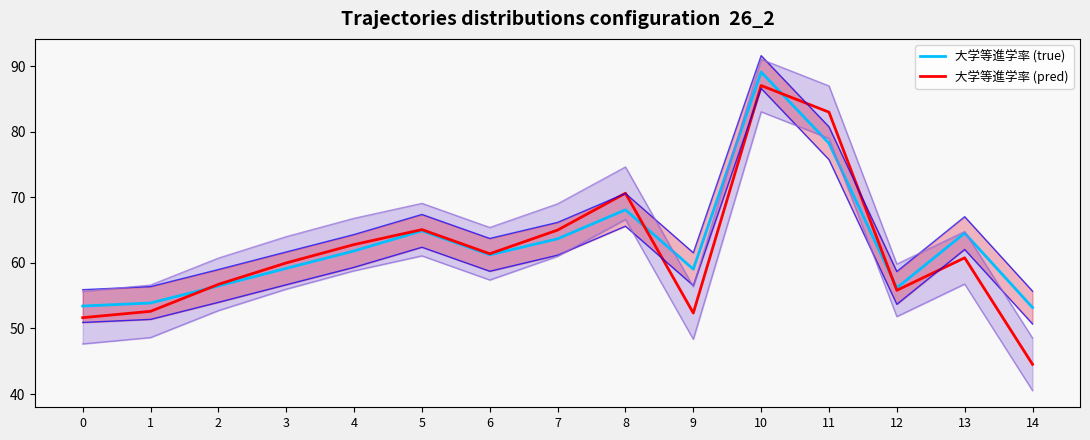

In 大学等進学率 (true), how many points are lower than both neighbors (excluding endpoints)?

3